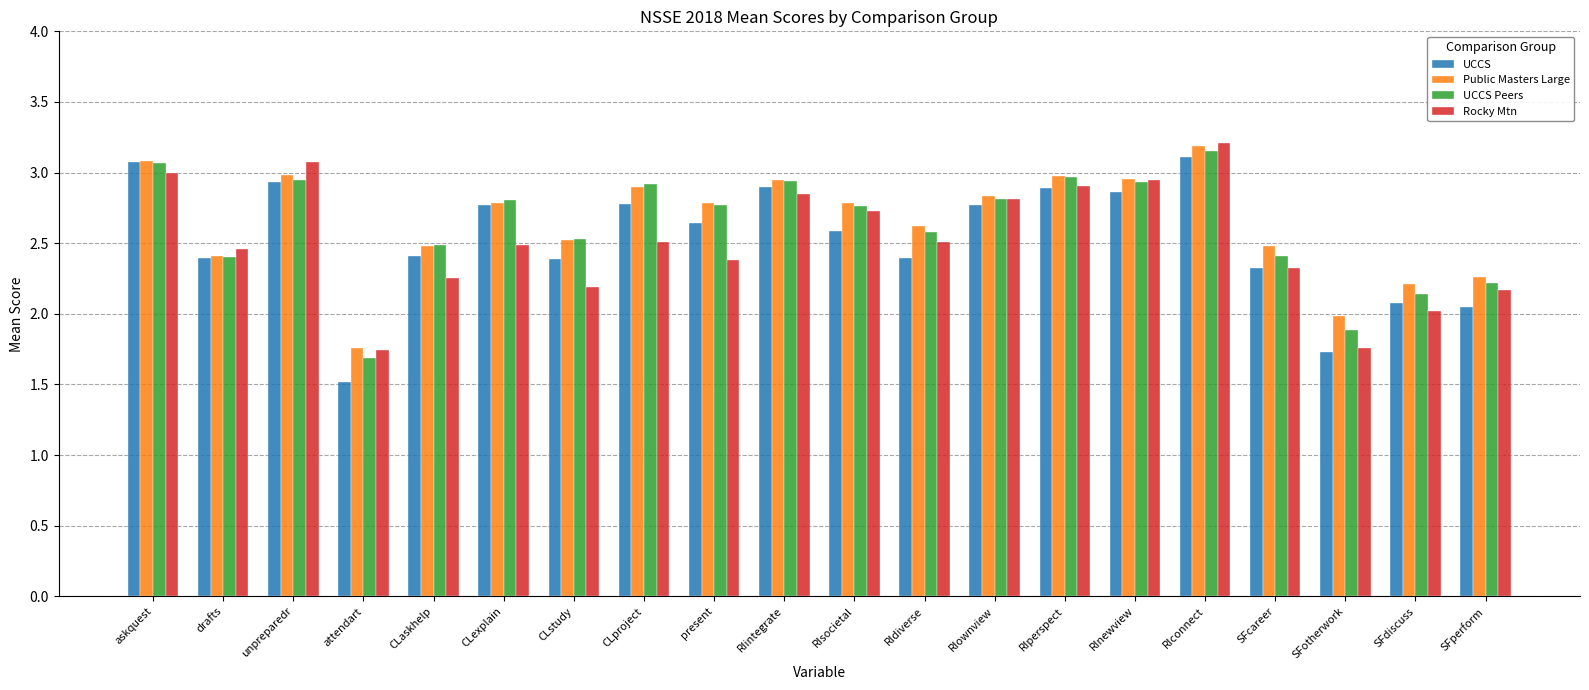

Is it true that Public Masters Large equals 4.1 at RInewview?

False